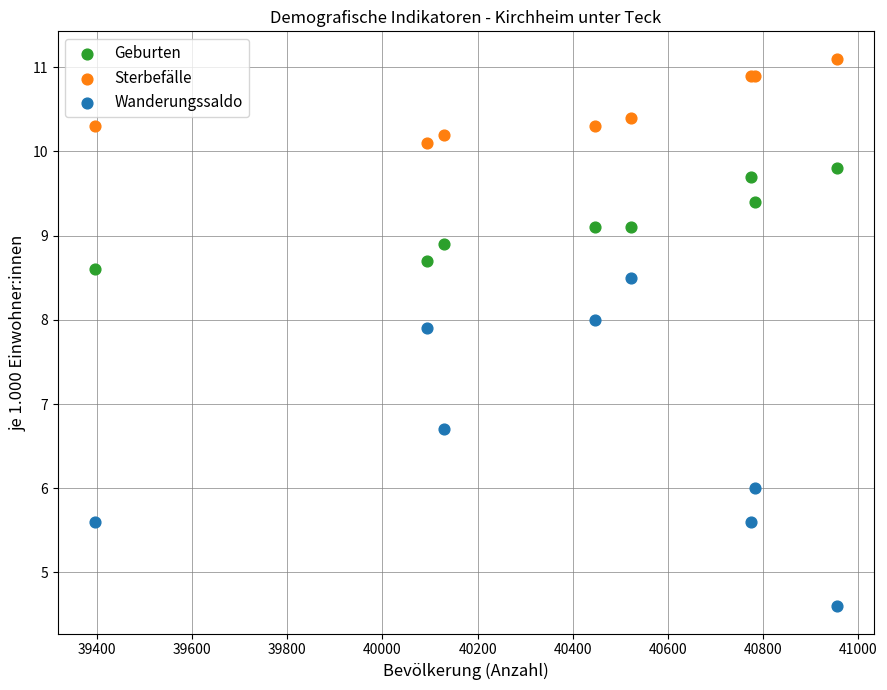

Which series reaches the maximum Y coordinate?

Sterbefälle